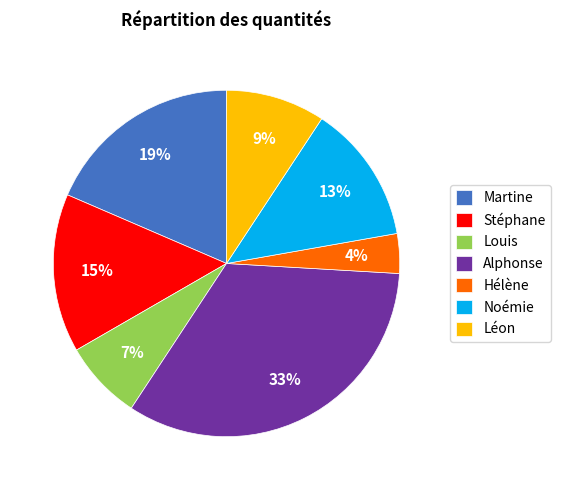

How many slices are in this pie chart?

7